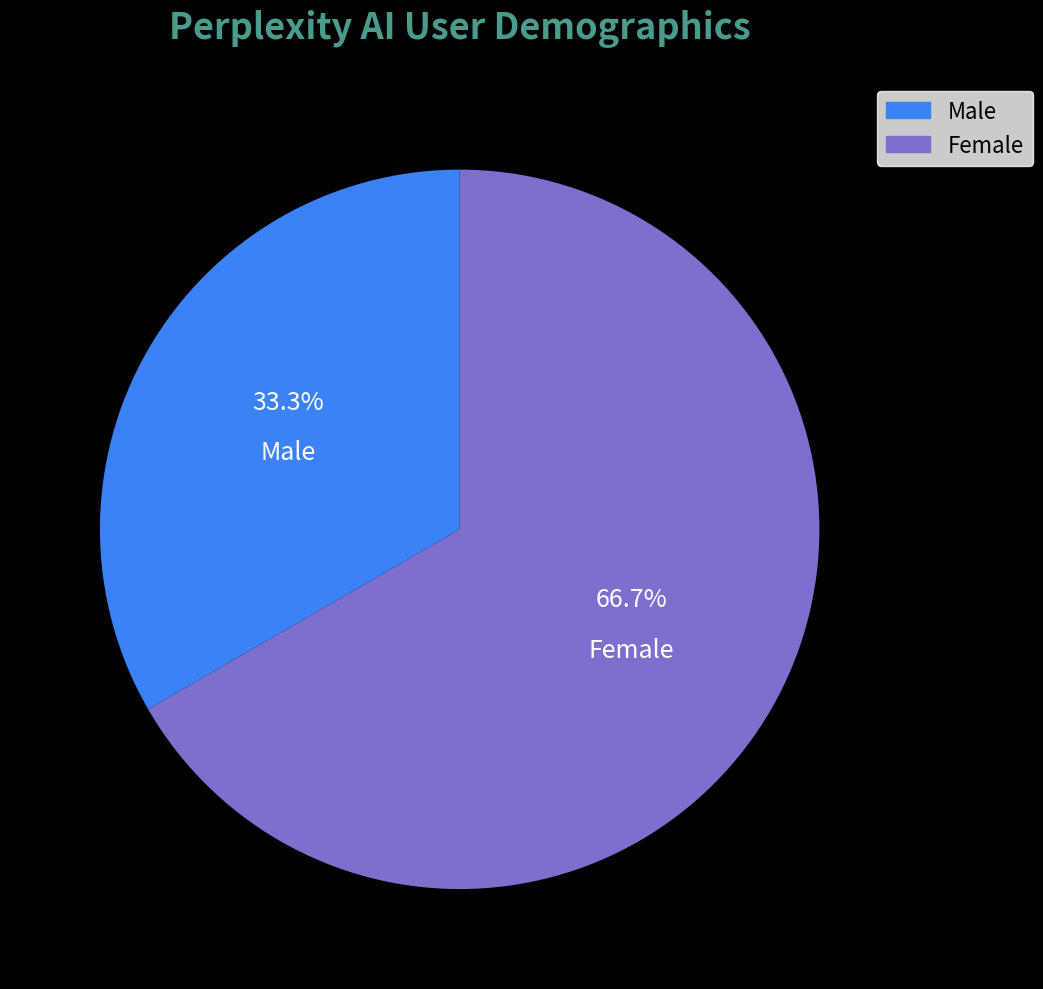

Rank the categories by value from highest to lowest.

Female, Male